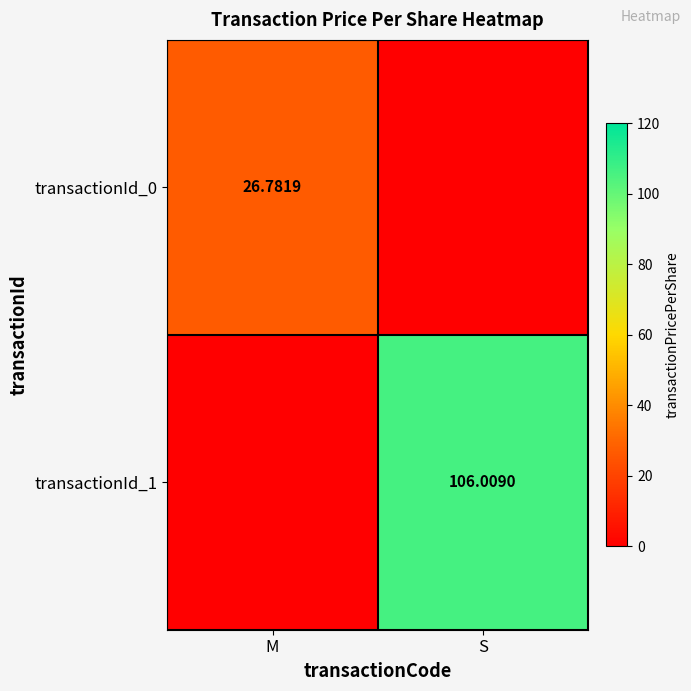

Is it true that transactionId_0 equals 14.1 at M?

False